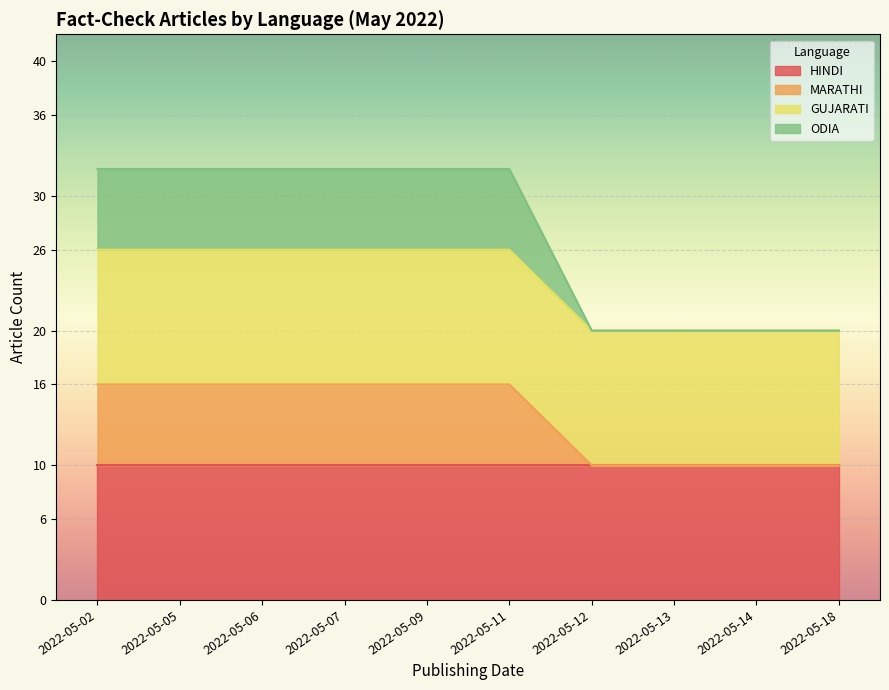

Which series changed the most between 2022-05-13 and 2022-05-14?

MARATHI